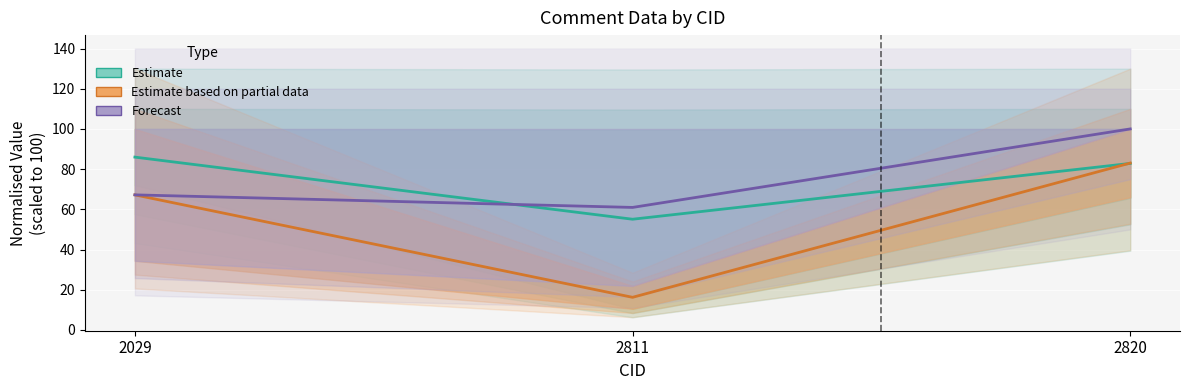

At 2811, list the series in order from largest to smallest.

Forecast (Line / LB), Estimate (CID / Page_C), Estimate partial (Line_C / Page)